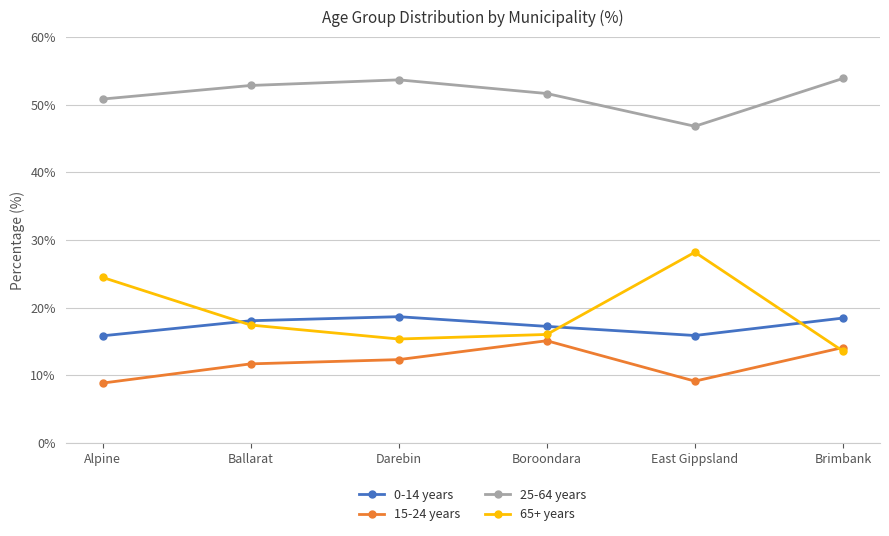

How many values in the 0-14 years series exceed 18?

3